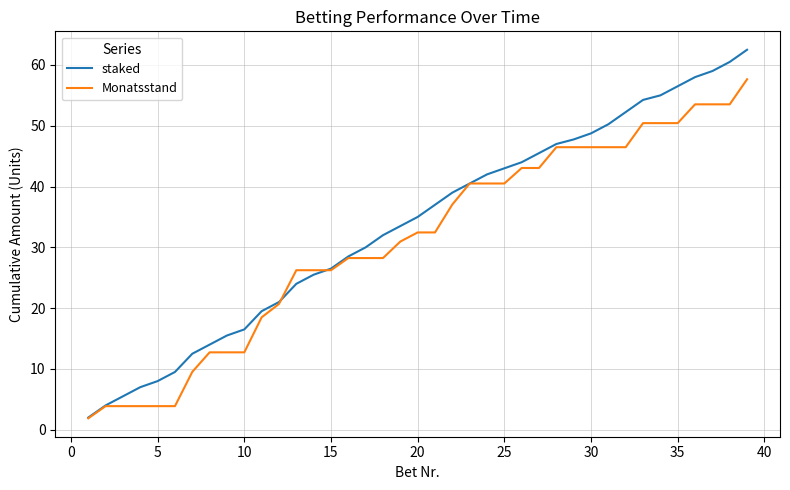

Which series has the largest range (max minus min)?

staked